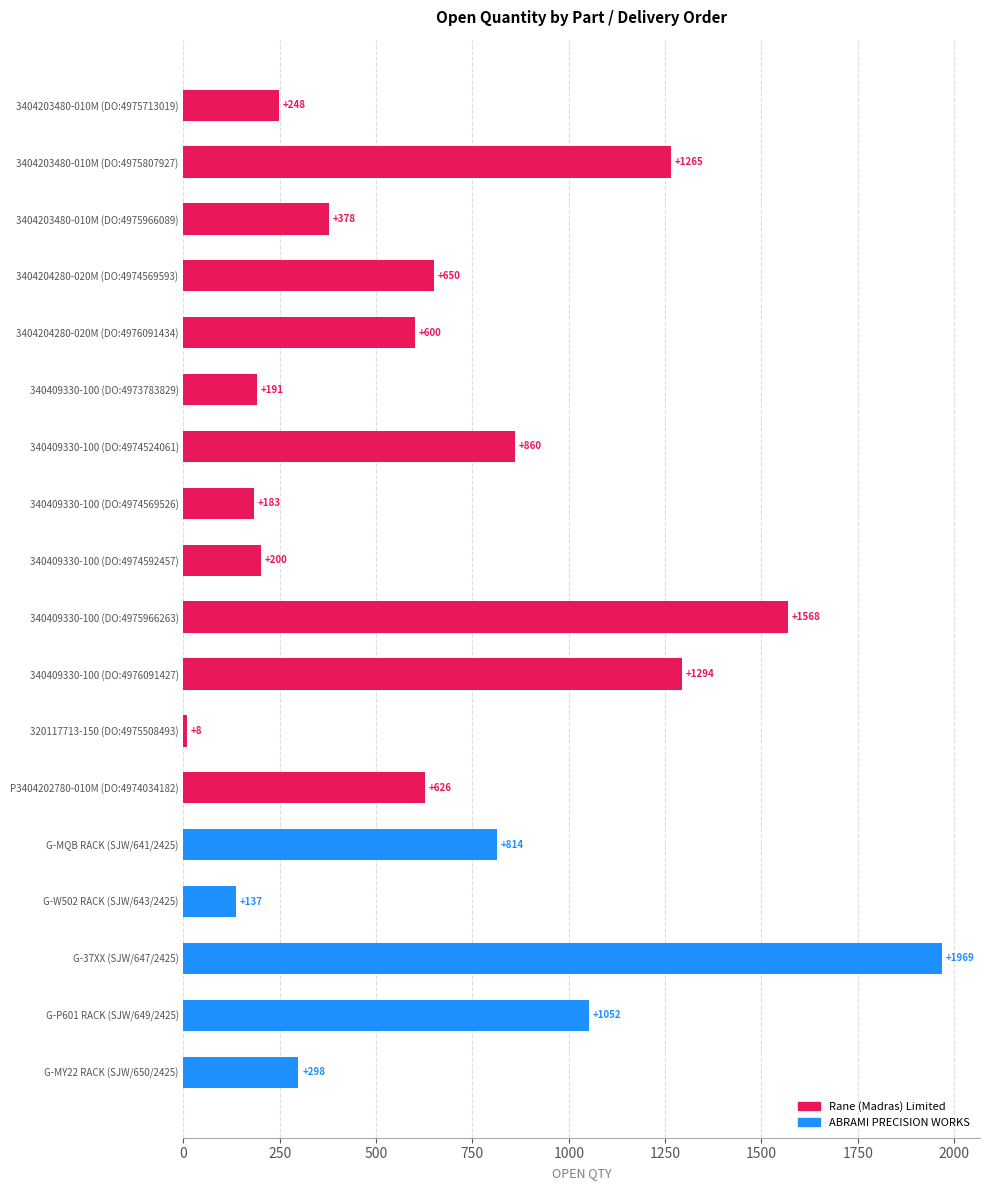

Are the bars grouped side by side (vs. stacked)?

No